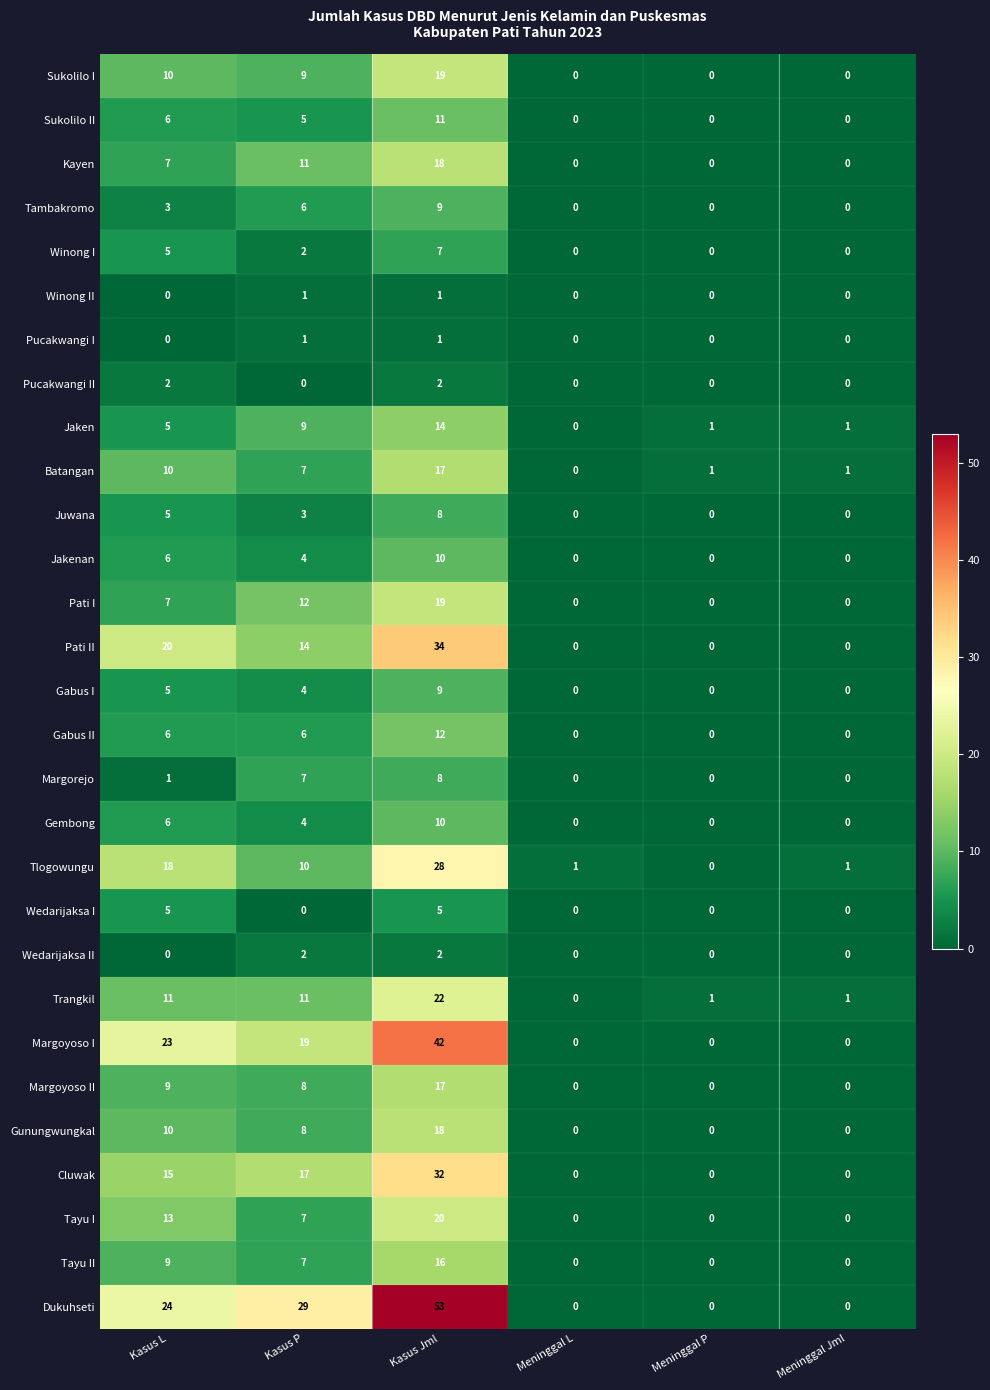

At which category is the sum across all series the highest?

Kasus Jml